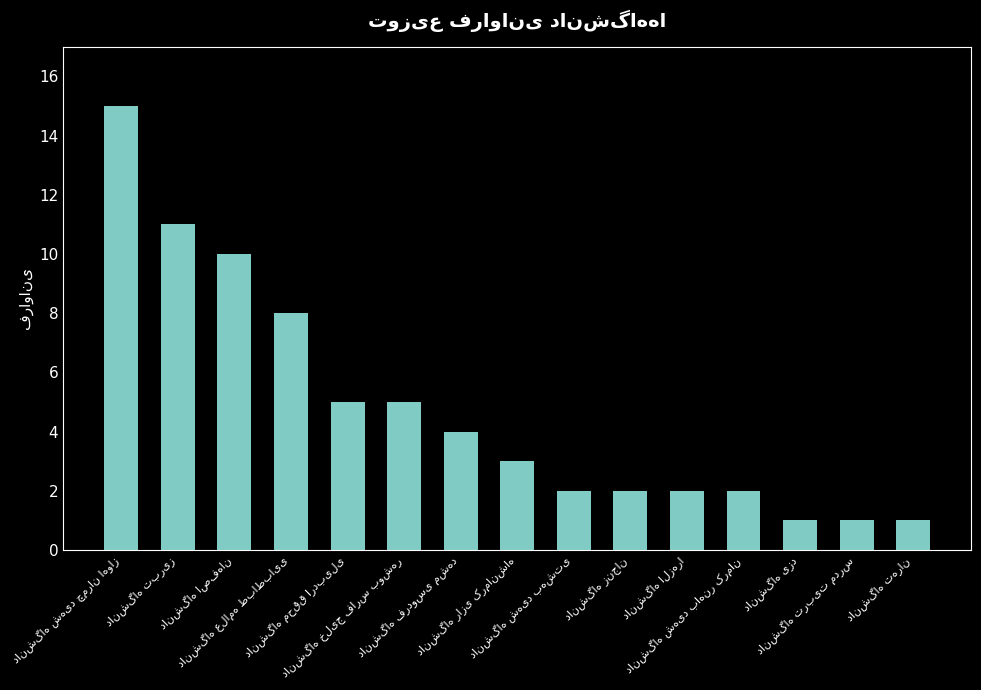

What is the difference between the second highest and minimum values?

10